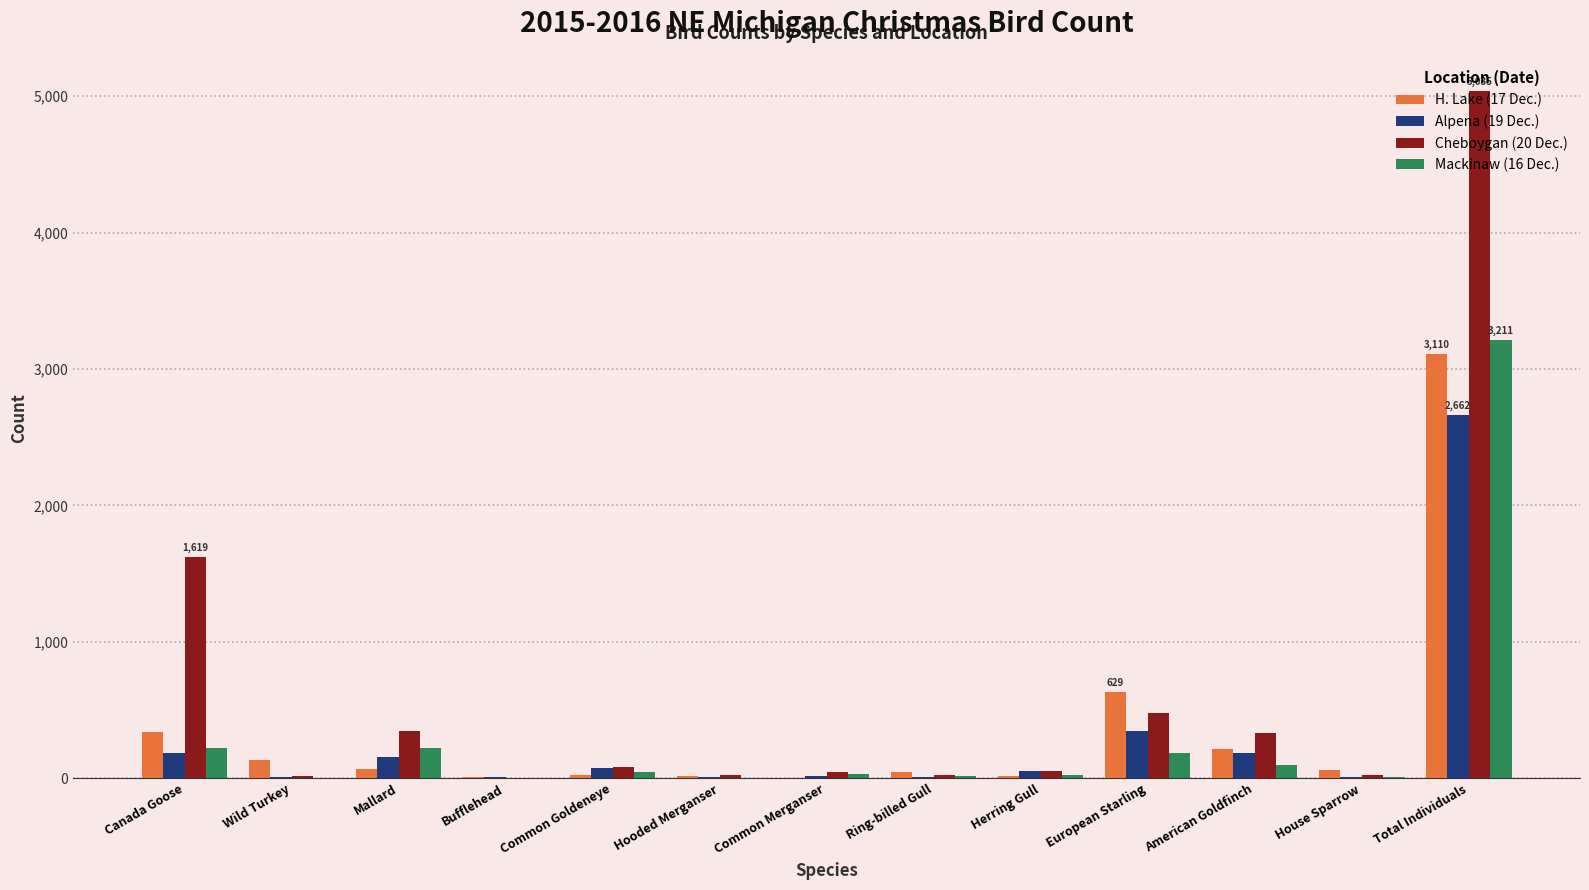

Count the number of categories in the chart.

13